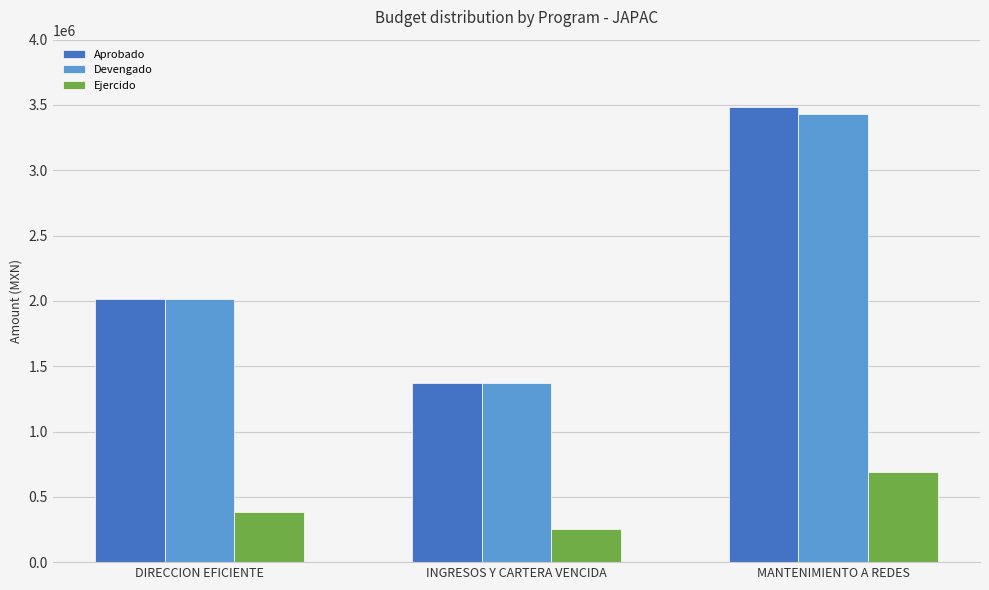

Where is Devengado nearest to the value 2402009?

DIRECCION EFICIENTE